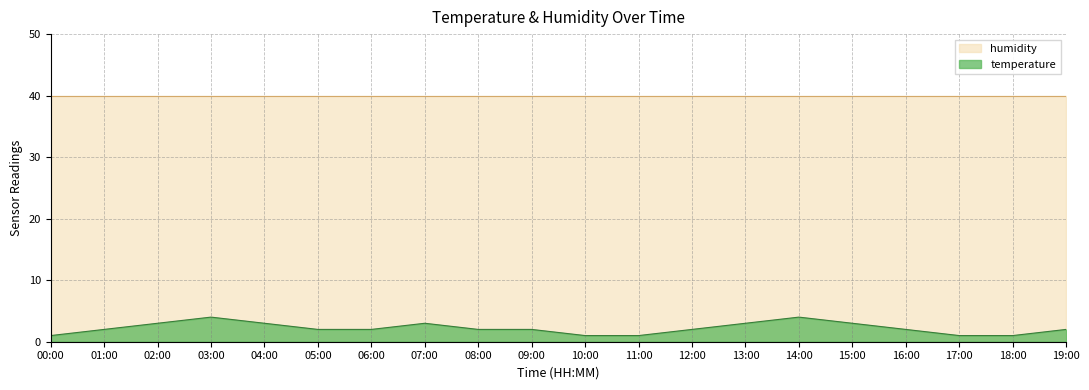

What is the average value?

2